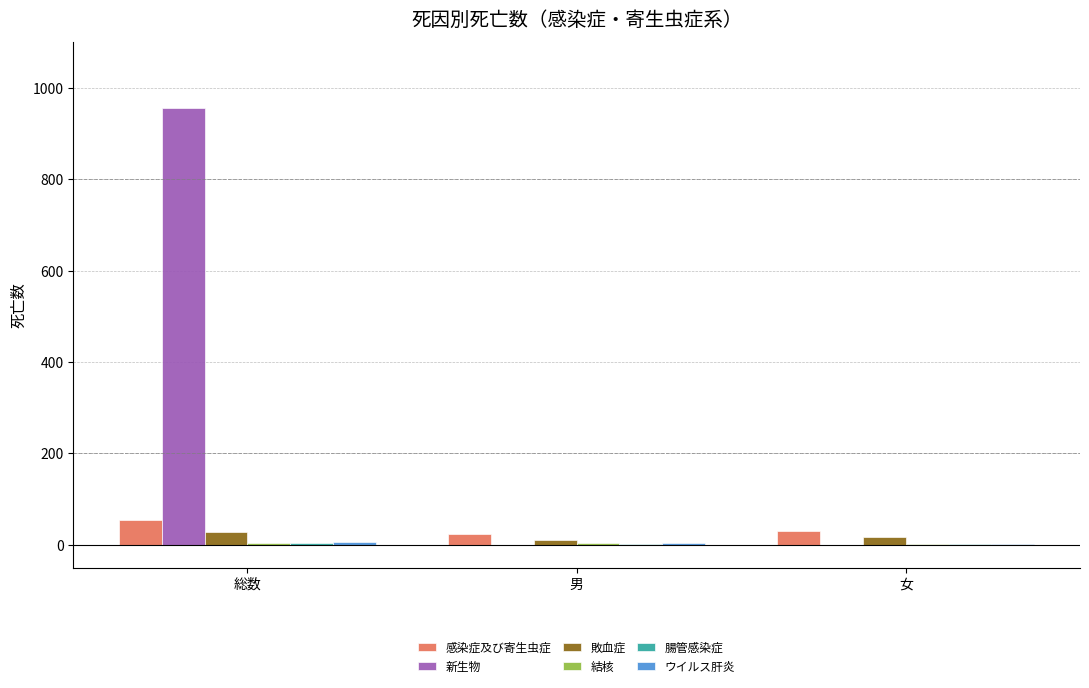

At which category is the sum across all series the highest?

総数